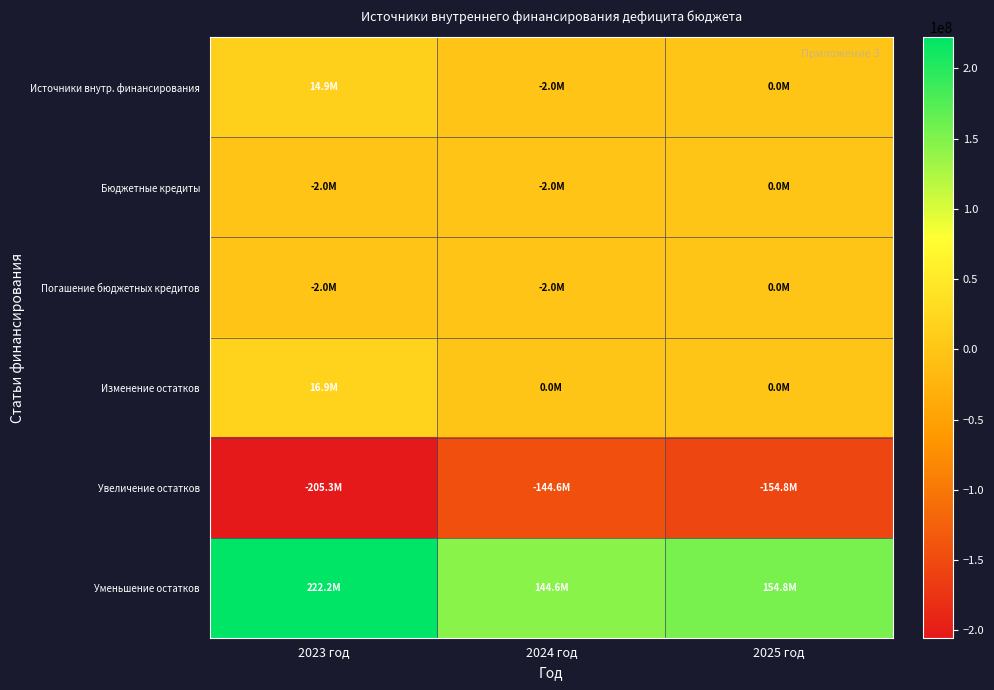

At how many categories does at least one series exceed 71421268?

3